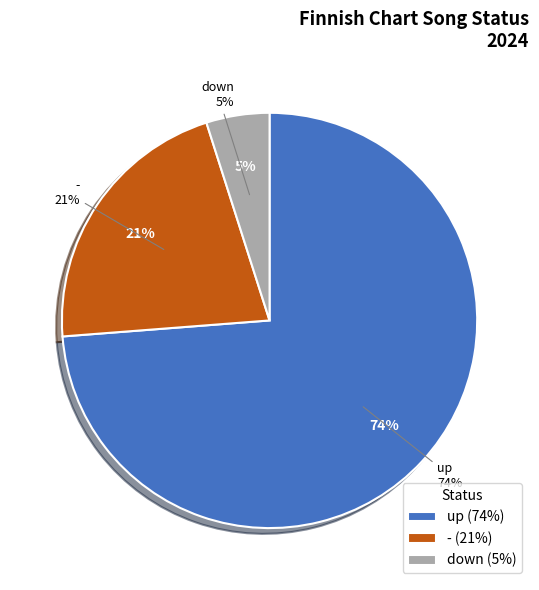

To the nearest percent, what is the combined percentage of - and down?

26%